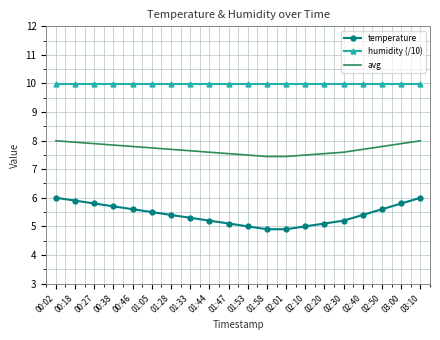

True or false: humidity (/10) and temperature cross at least once.

False